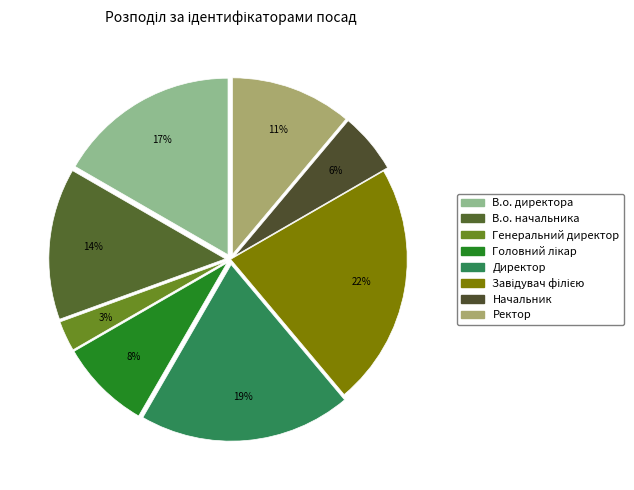

To the nearest percent, what is the average slice percentage?

12%